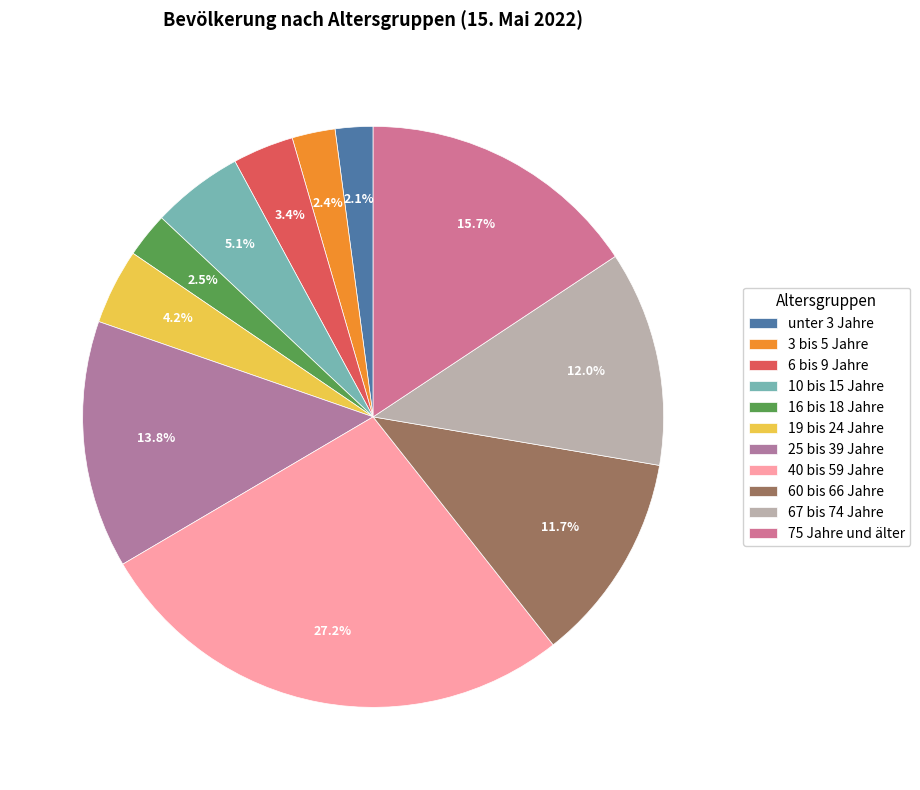

What percentage is the 25 bis 39 Jahre slice, to the nearest percent?

14%